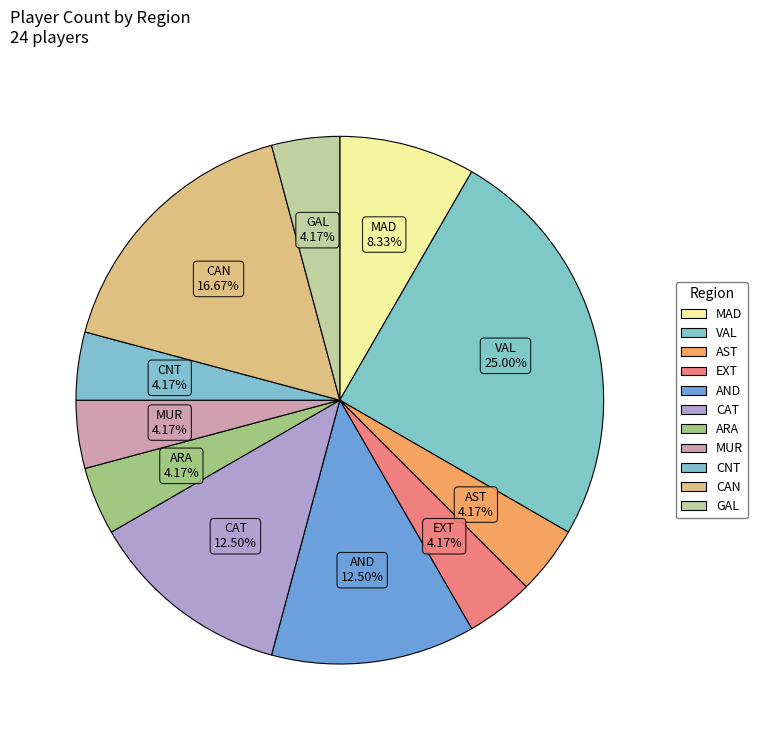

Does AND account for over 50% of the chart?

No